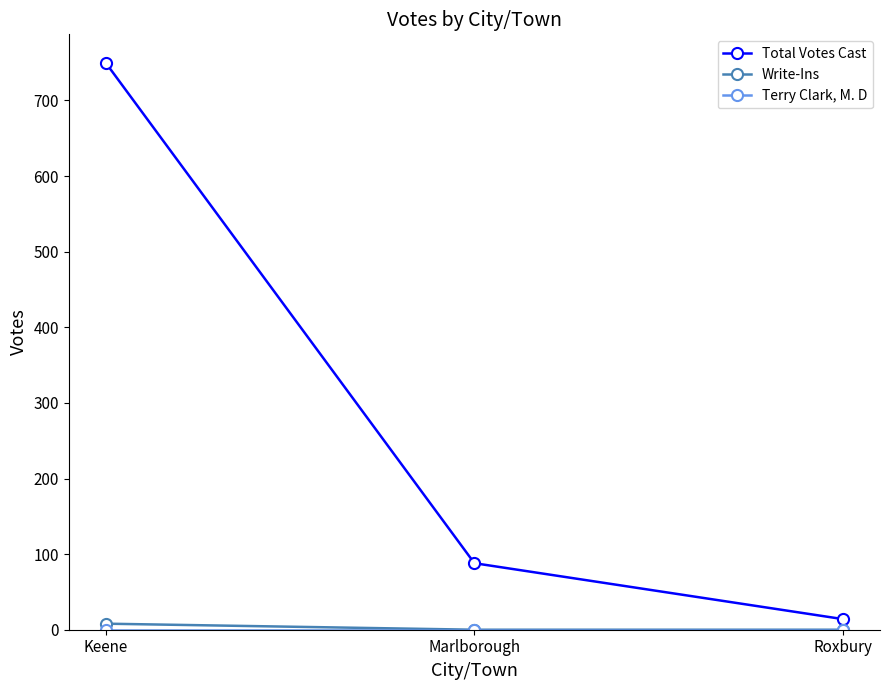

What is the label of the 3rd point from the left?

Roxbury